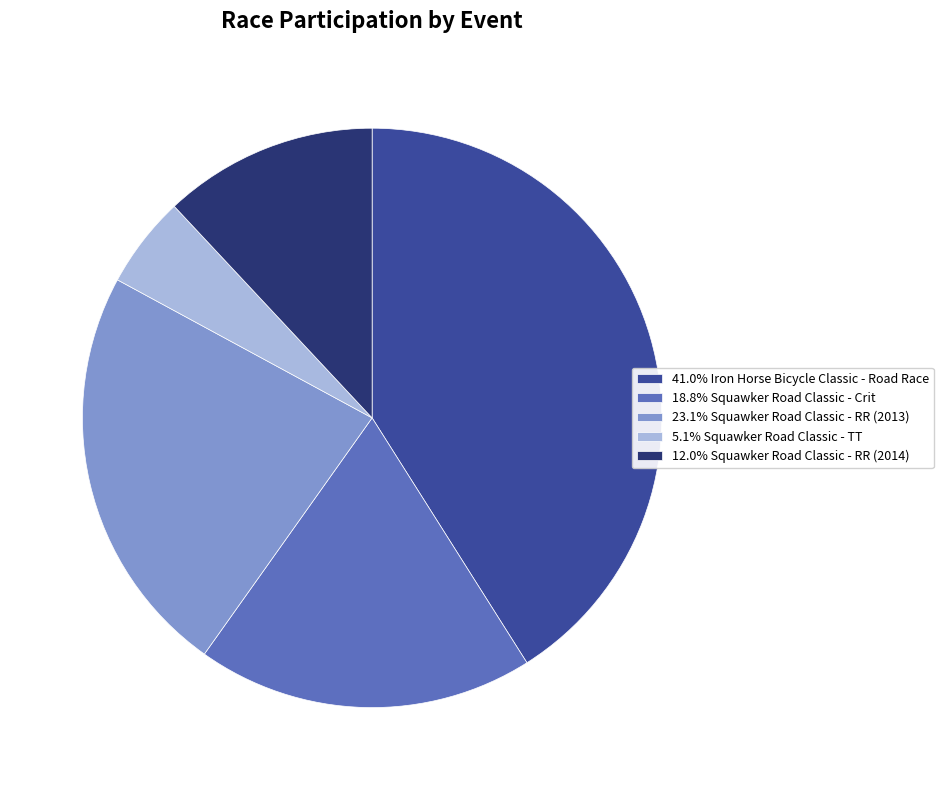

What is the ratio of the value at 18.8% Squawker Road Classic - Crit to the value at 23.1% Squawker Road Classic - RR (2013)?

0.8